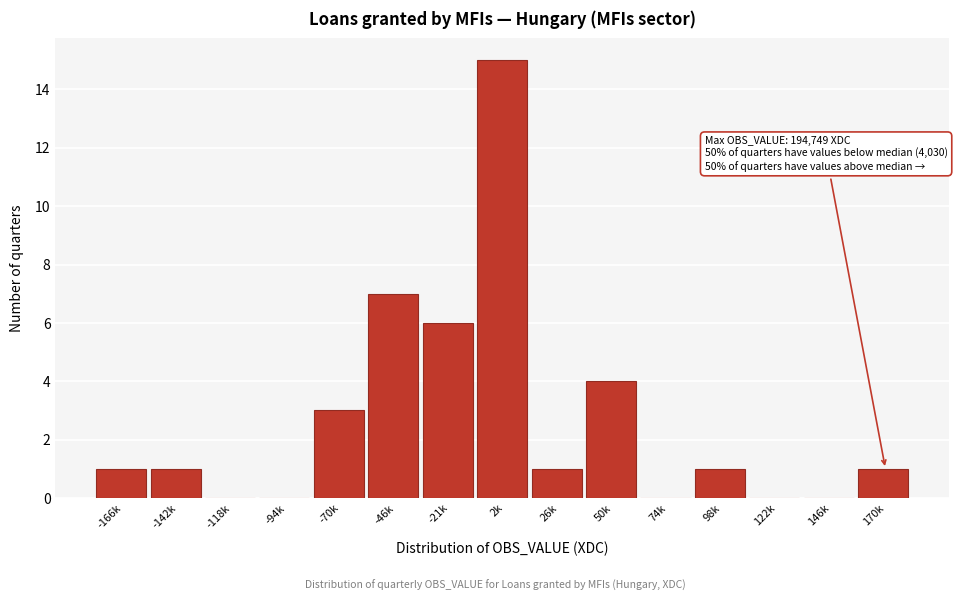

Reading left to right, what are all the values shown in this chart?

-166k=1	-142k=1	-118k=0	-94k=0	-70k=3	-46k=7	-21k=6	2k=15	26k=1	50k=4	74k=0	98k=1	122k=0	146k=0	170k=1